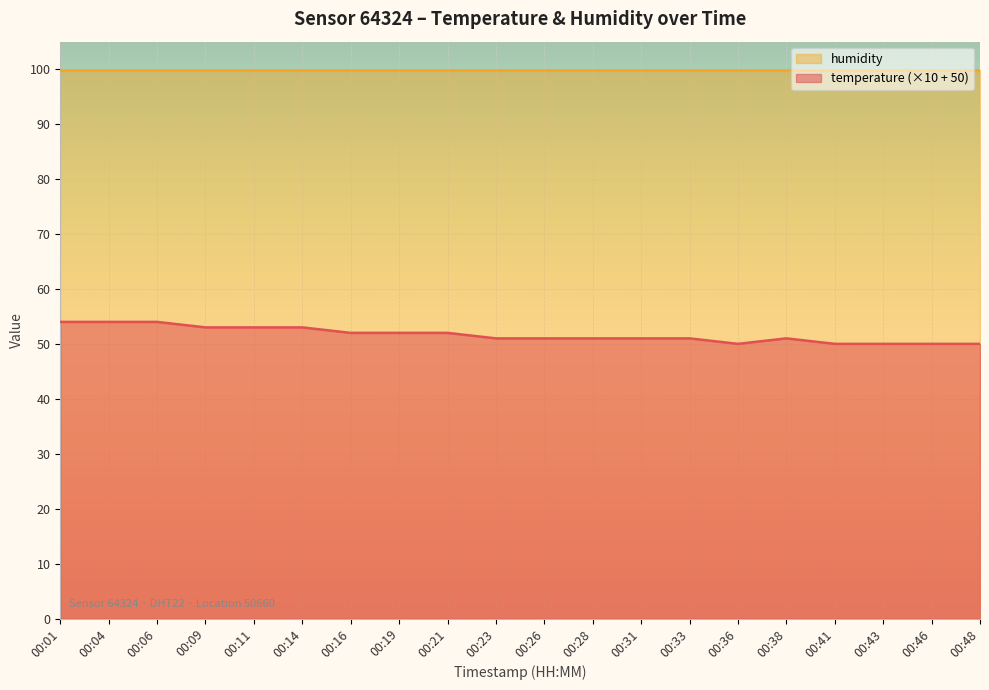

True or false: the data shows 50 at 00:36.

True